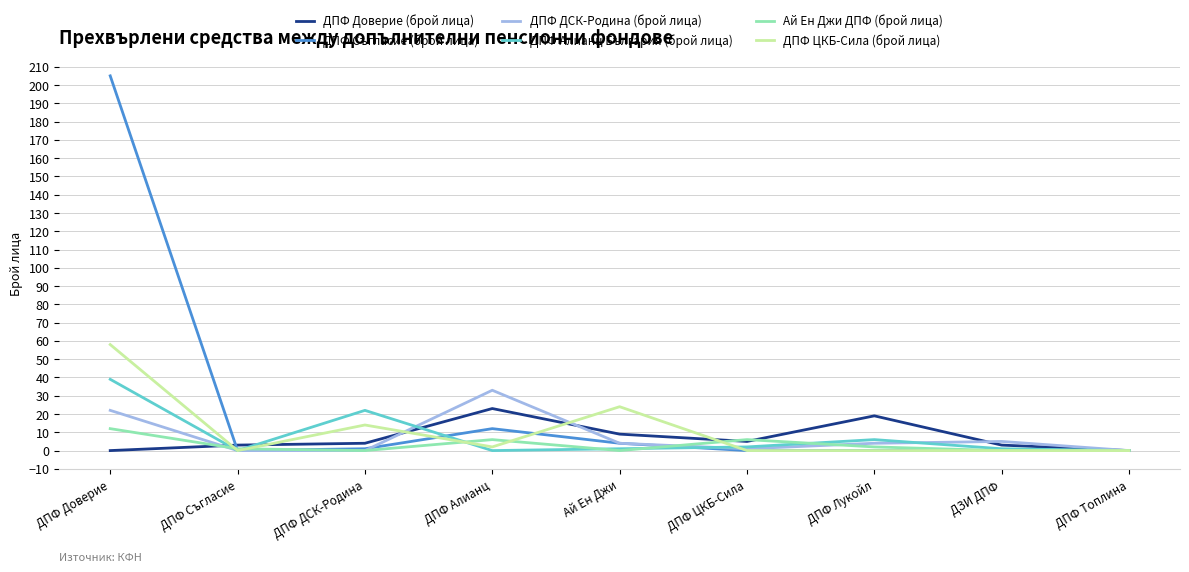

How many lines are shown in the chart?

6